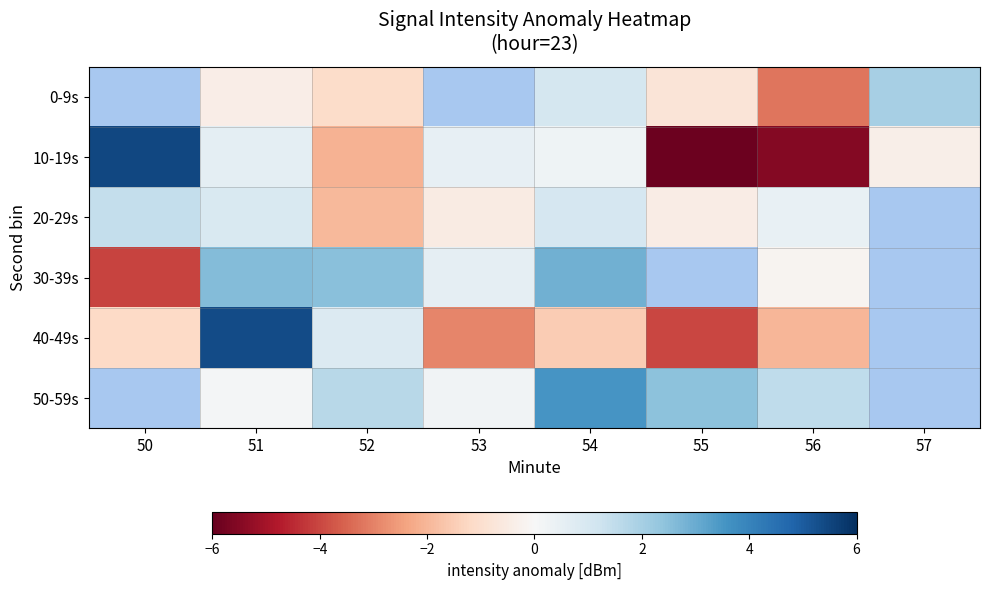

The 0-9s series shows -3.2 at 56. True or false?

True